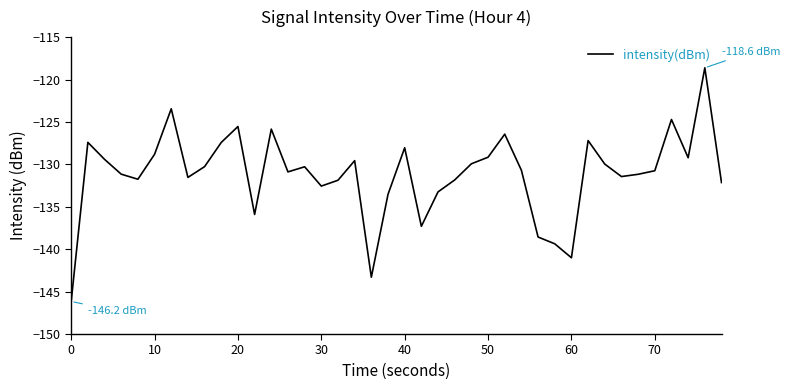

What is the difference between the maximum and minimum values?

27.5